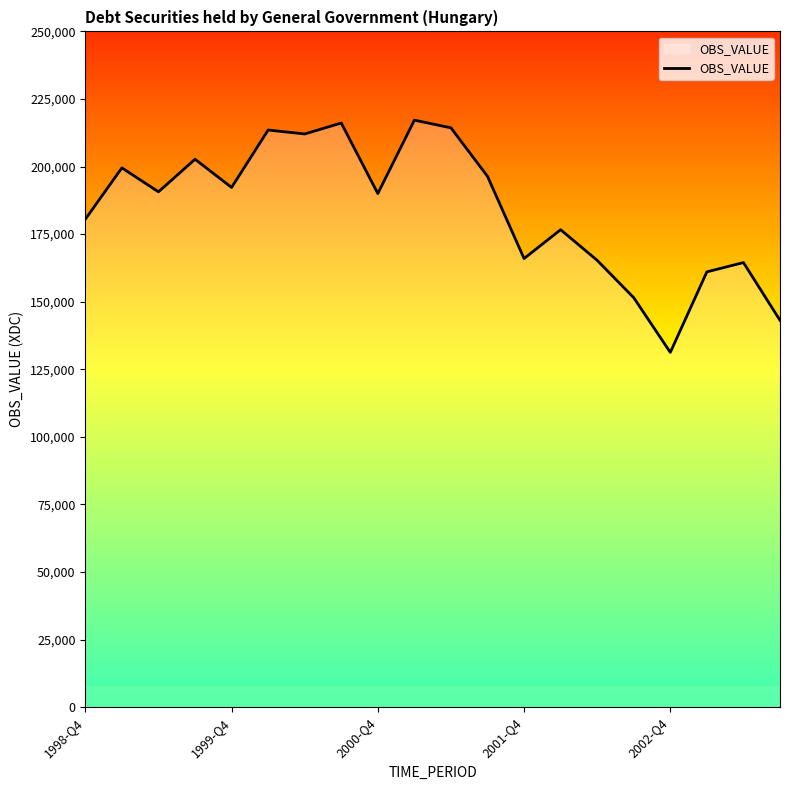

What is the sum of all values?

3684406